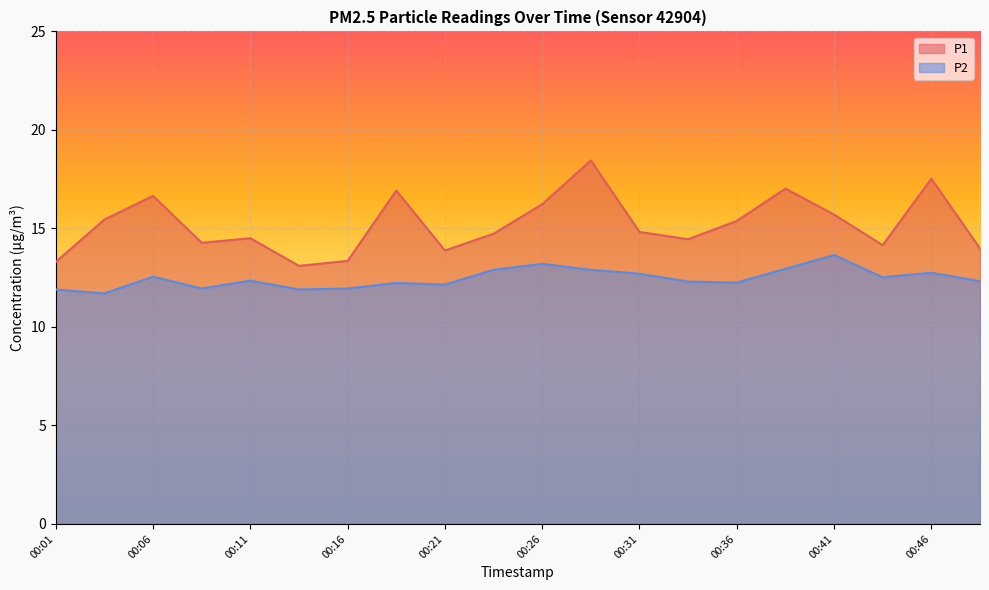

How many values in the P2 series are below 12?

5